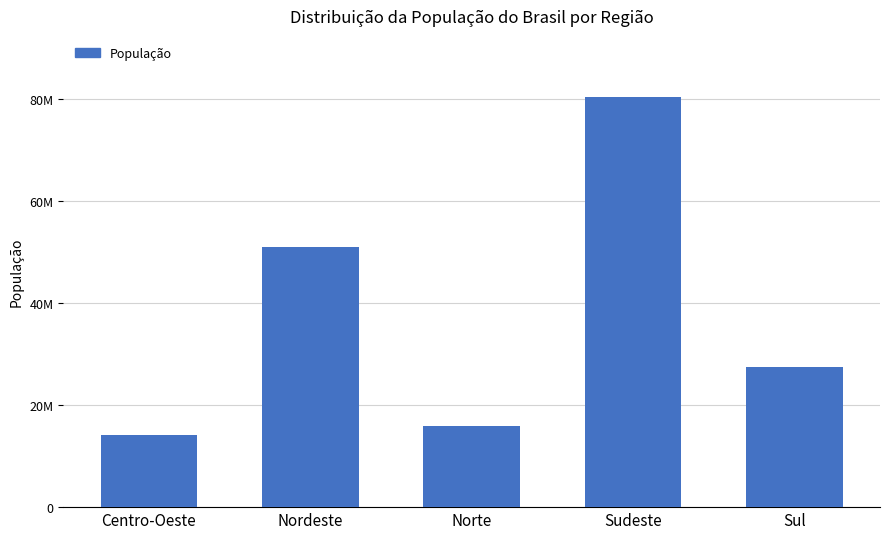

Is it true that the value at Sudeste is 80353724?

True